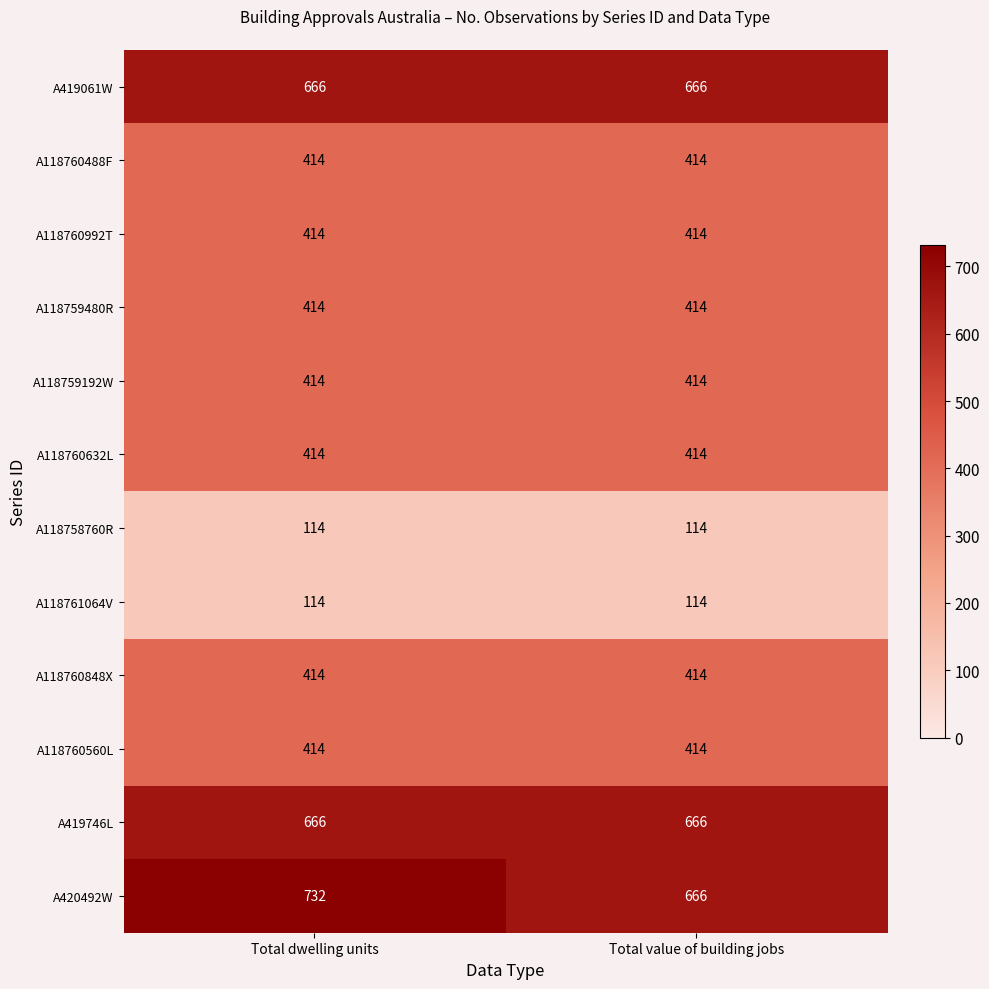

At how many categories does at least one series exceed 269?

2